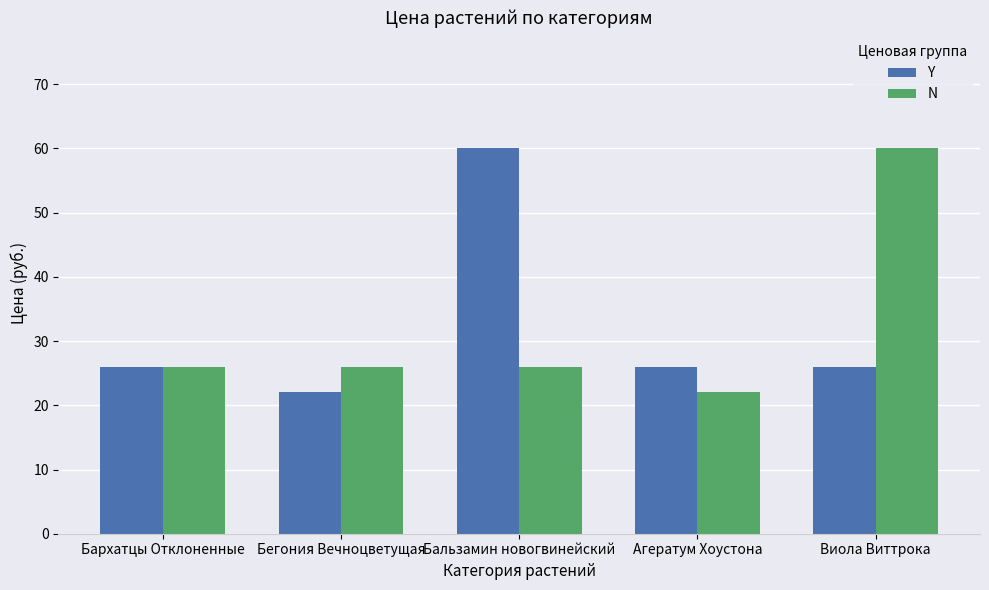

What is the difference between the maximum and minimum values in the Y series?

38